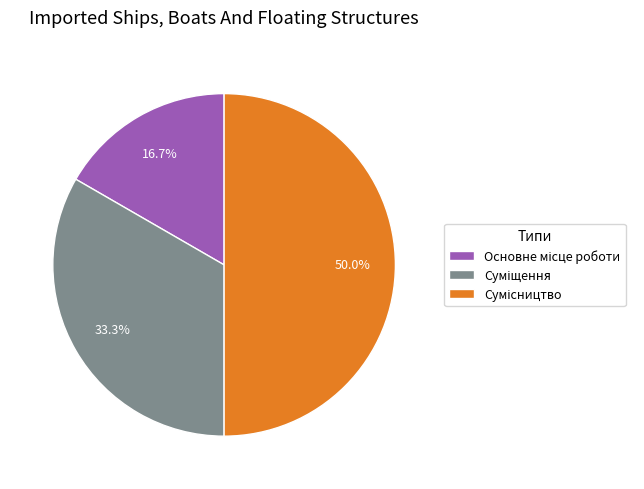

Between Основне місце роботи and Суміщення, which is larger?

Суміщення